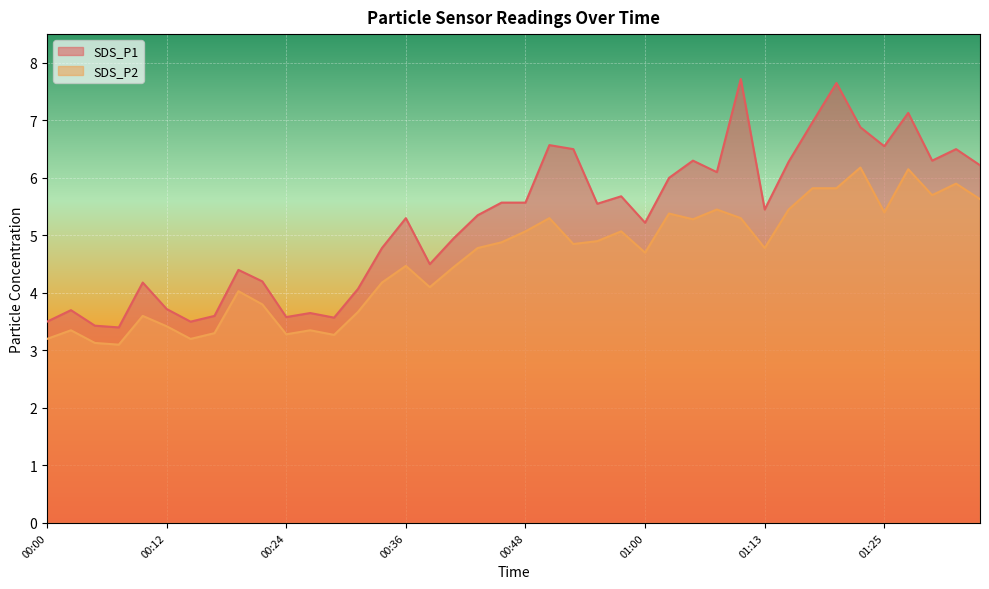

What is the minimum value shown in the chart?

3.1